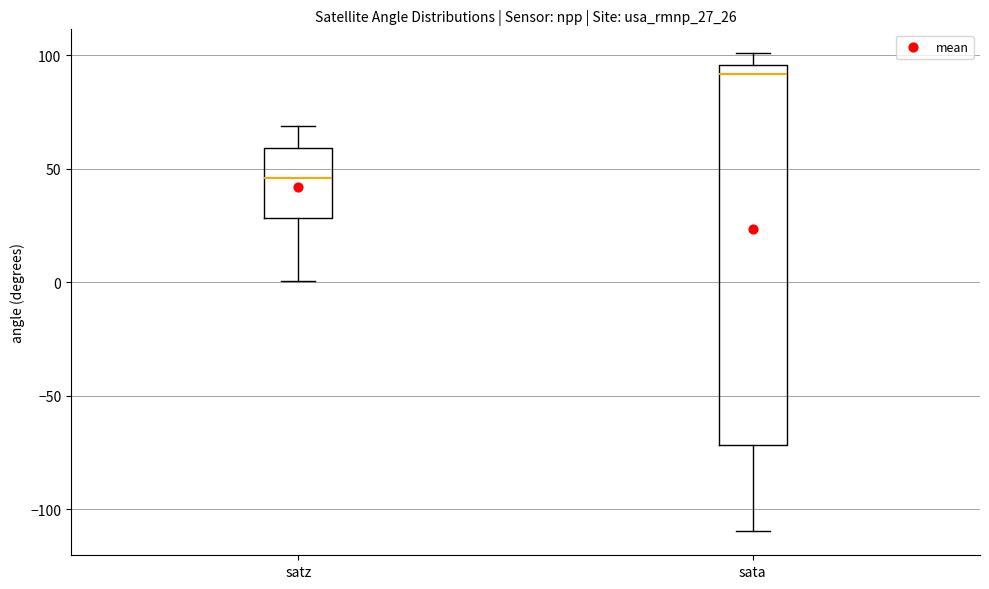

Comparing the boxes themselves (not the whiskers), which one is the tallest?

sata